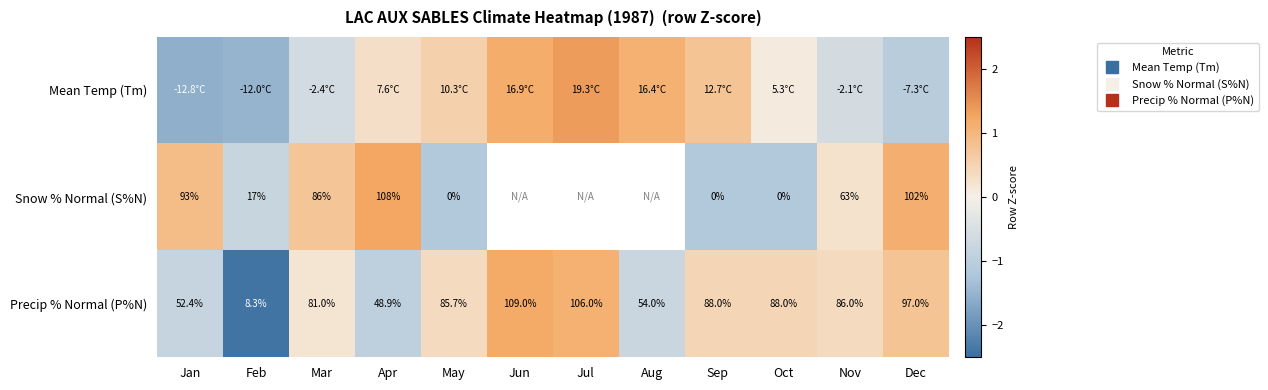

The Mean Temp (Tm) series shows -1.6 at Jan. True or false?

True